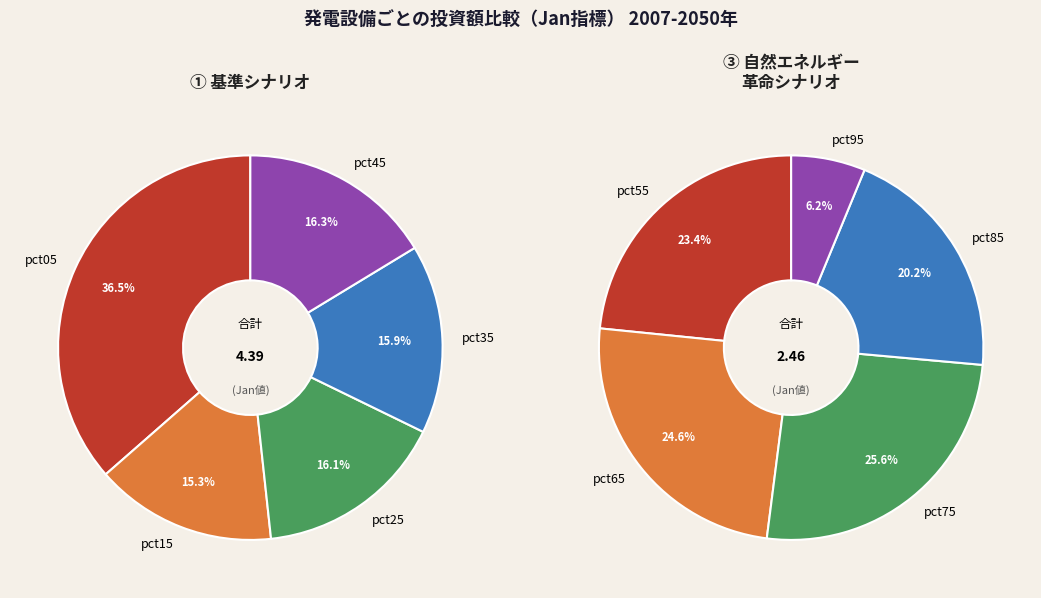

Count the number of slices in the pie.

10